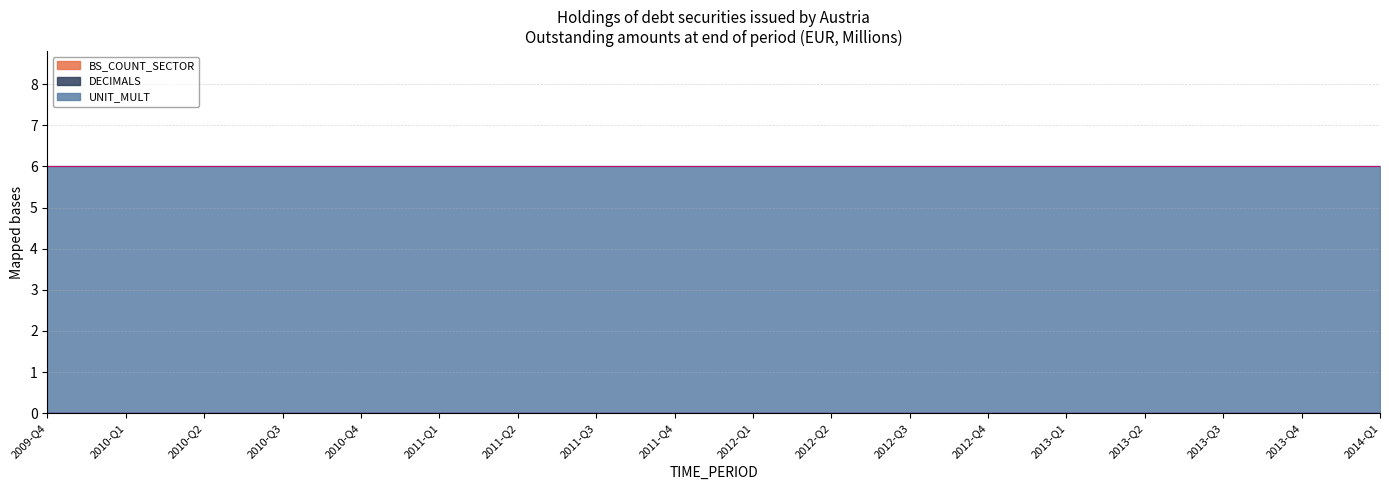

True or false: UNIT_MULT and DECIMALS cross at least once.

False